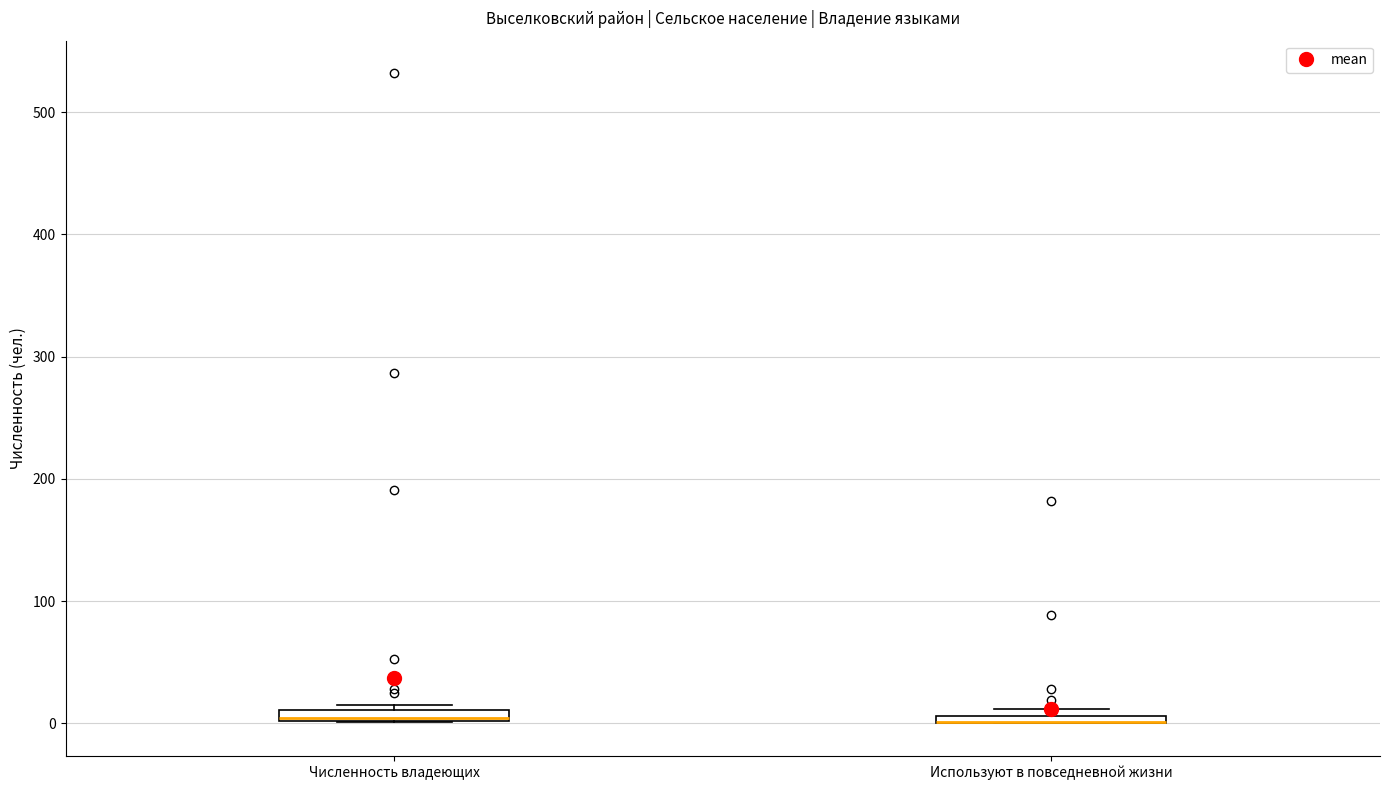

Where is the lower edge of the box for Численность владеющих on the y-axis? The values are not printed on the chart, so give them approximately, as read against the axis.

0